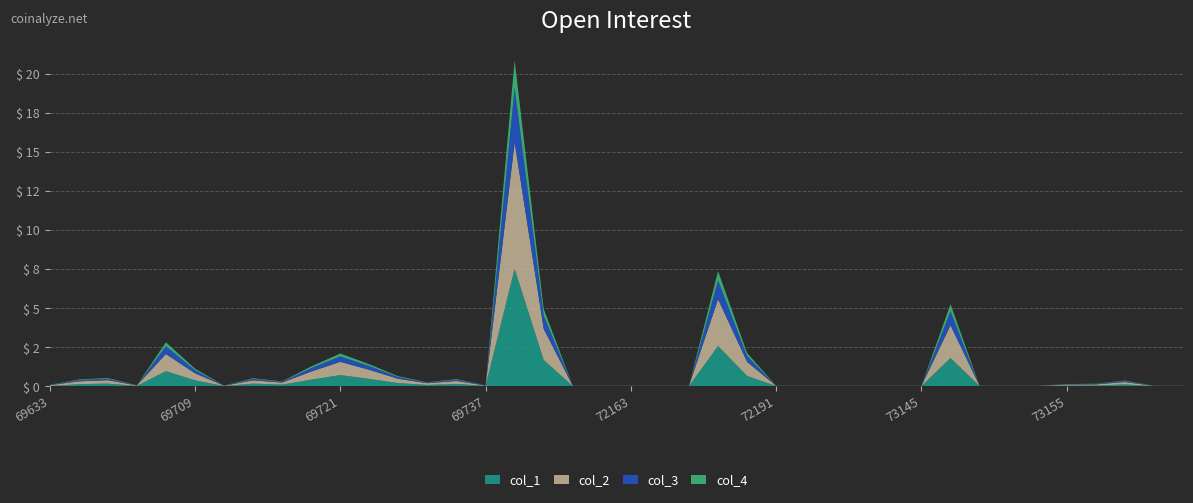

Does the chart have visible grid lines?

Yes